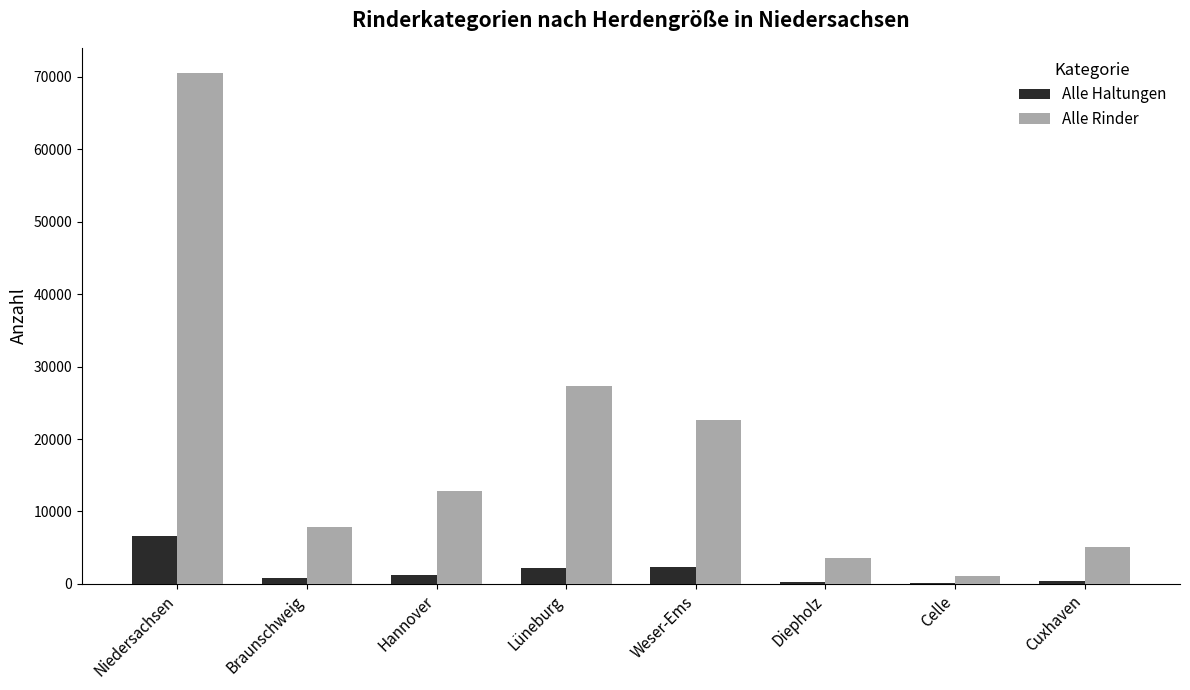

What is the total value across all series at Diepholz?

3934